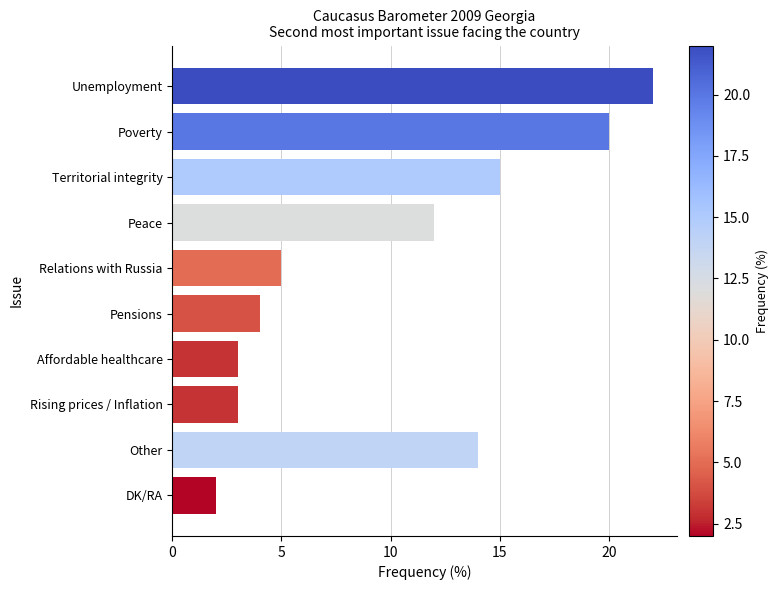

What is the difference between the maximum and second lowest values?

19